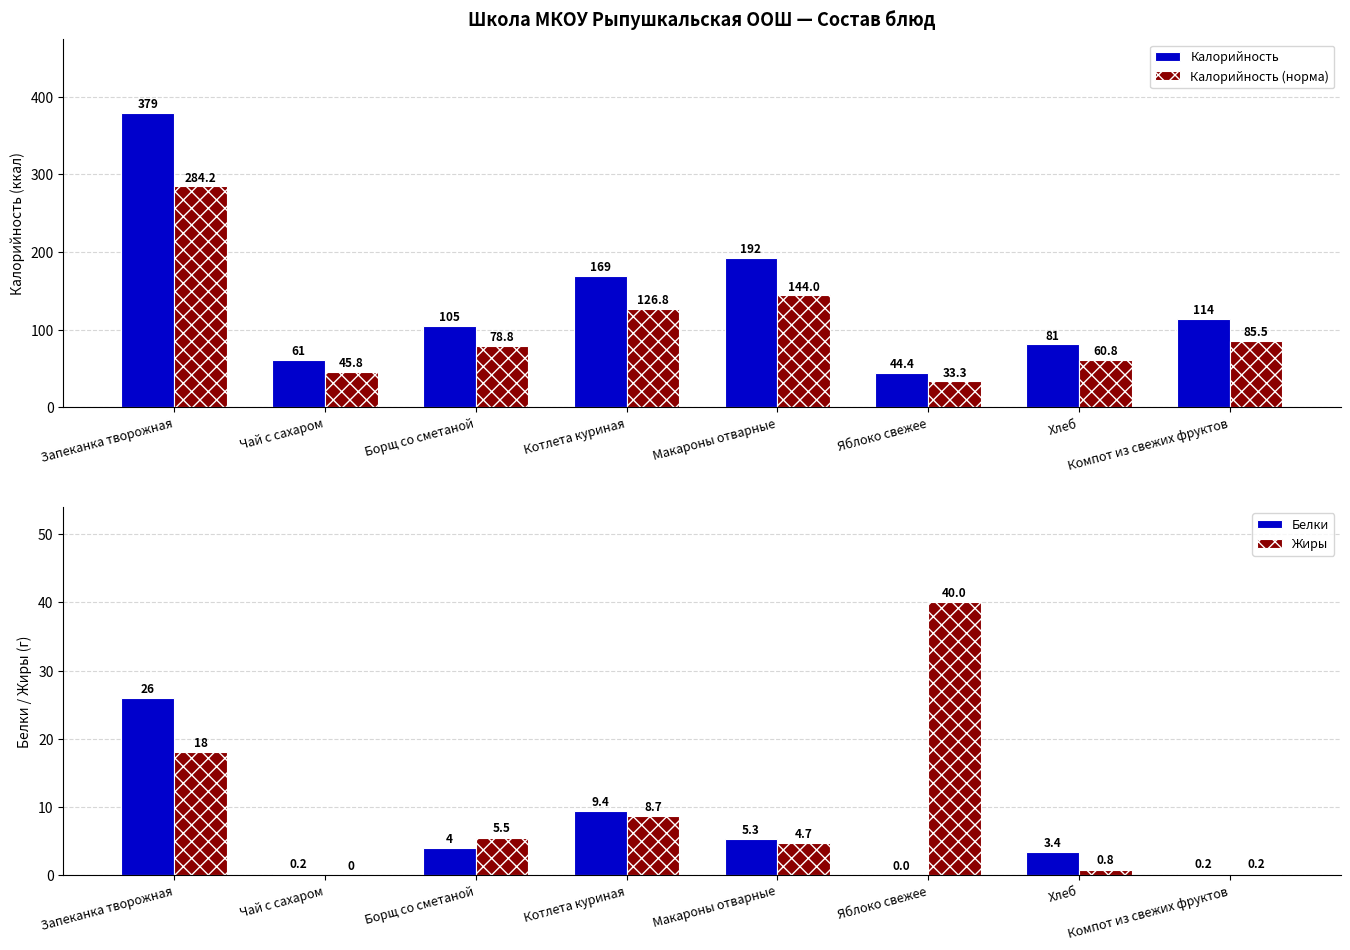

Reading left to right, transcribe all the data shown in this chart.

Калорийность: Запеканка творожная=379.0	Чай с сахаром=61.0	Борщ со сметаной=105.0	Котлета куриная=169.0	Макароны отварные=192.0	Яблоко свежее=44.4	Хлеб=81.0	Компот из свежих фруктов=114.0
Калорийность (норма): Запеканка творожная=284.2	Чай с сахаром=45.8	Борщ со сметаной=78.8	Котлета куриная=126.8	Макароны отварные=144.0	Яблоко свежее=33.3	Хлеб=60.8	Компот из свежих фруктов=85.5
Белки: Запеканка творожная=26.0	Чай с сахаром=0.2	Борщ со сметаной=4.0	Котлета куриная=9.4	Макароны отварные=5.3	Яблоко свежее=0.0	Хлеб=3.4	Компот из свежих фруктов=0.2
Жиры: Запеканка творожная=18.0	Чай с сахаром=0.0	Борщ со сметаной=5.5	Котлета куриная=8.7	Макароны отварные=4.7	Яблоко свежее=40.0	Хлеб=0.8	Компот из свежих фруктов=0.2